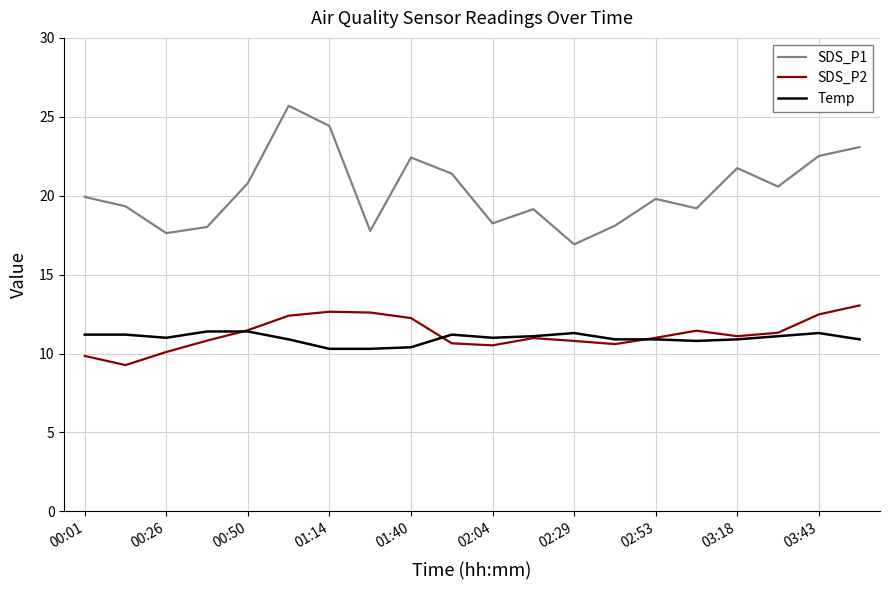

What is the difference between the second highest and second lowest values in the SDS_P1 series?

6.8